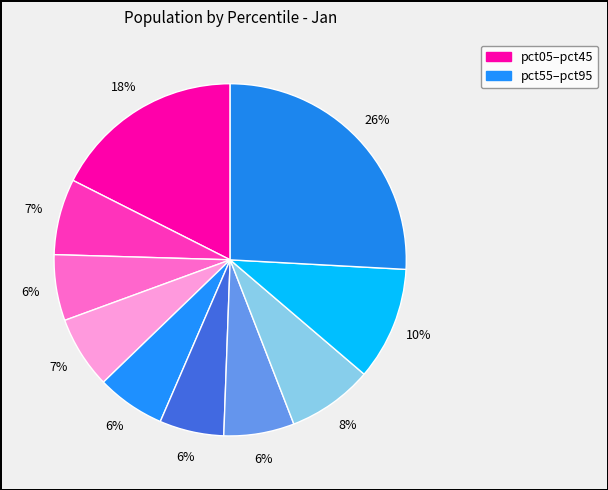

How many segments does this pie chart have?

10